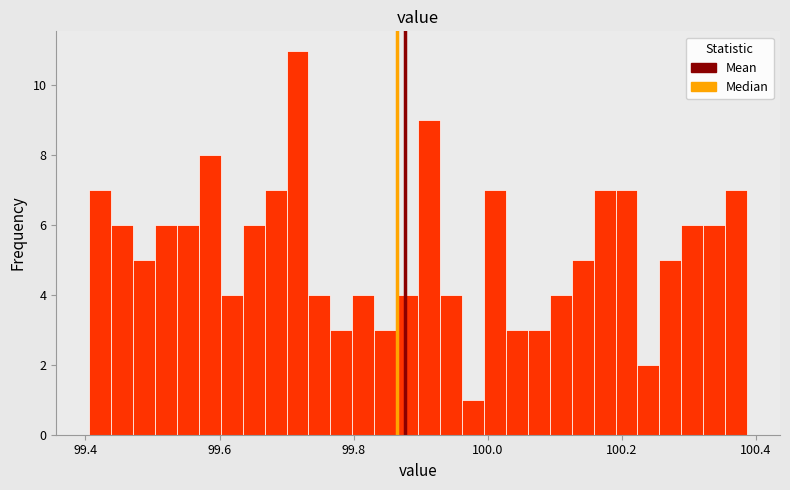

Around what value on the x-axis is the tallest bar? Give the approximate position of its centre, as read against the axis.

99.72